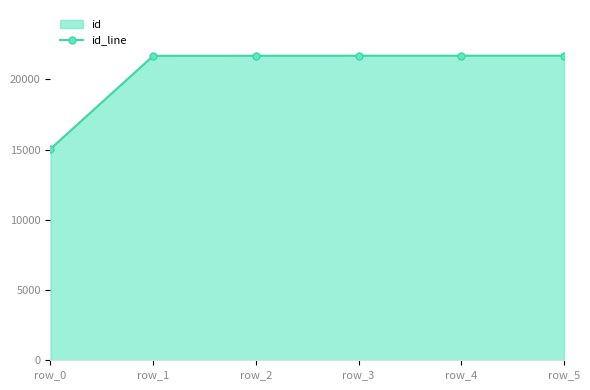

List the labels in order of value, largest first.

row_5, row_4, row_3, row_2, row_1, row_0